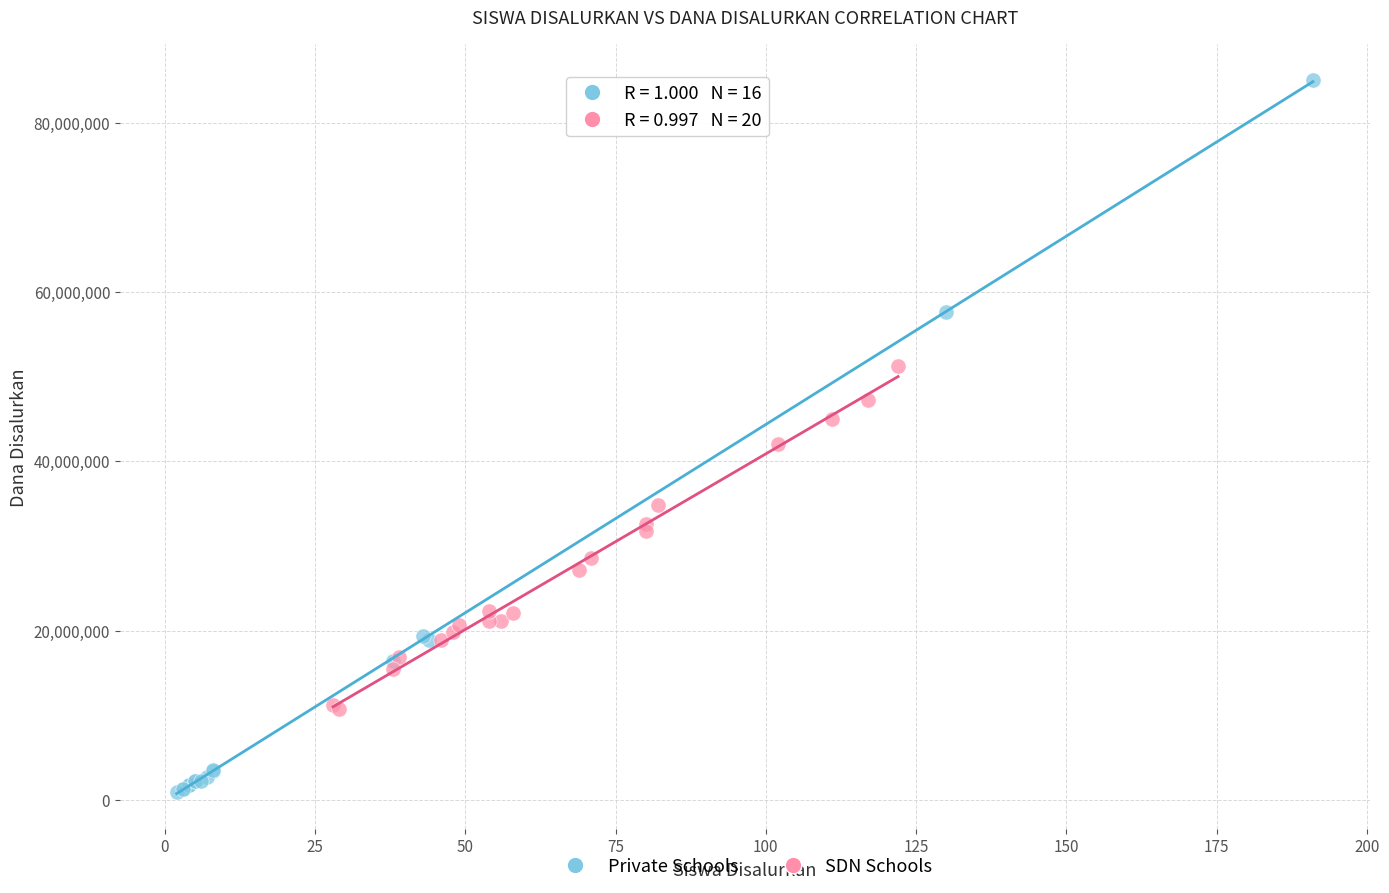

Which series has the largest Y range (max minus min)?

Private Schools